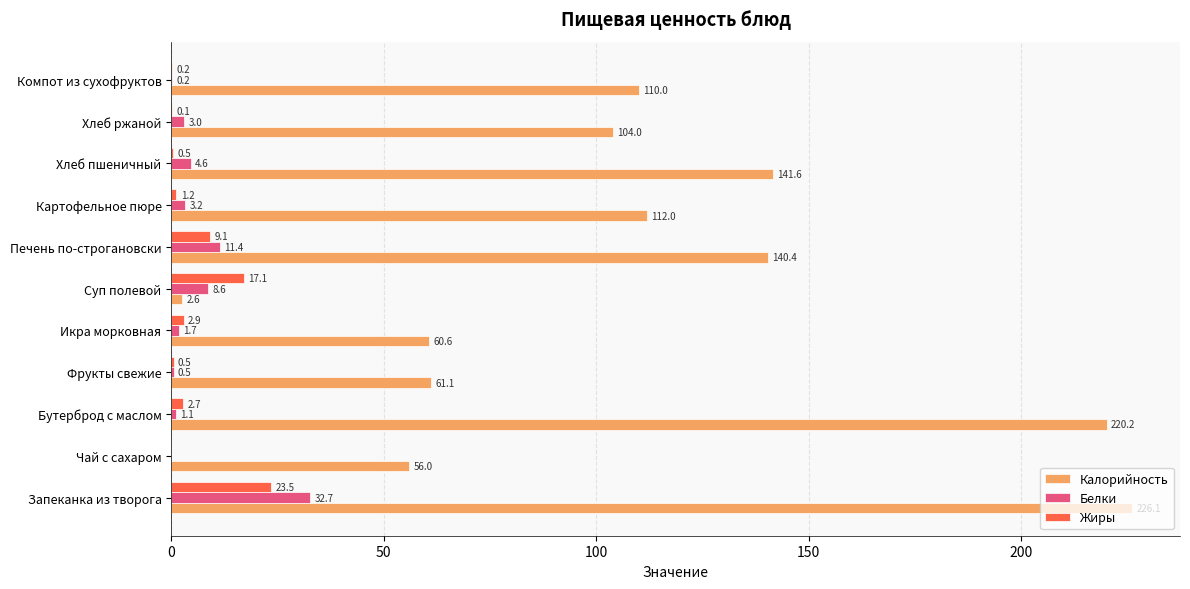

Between Чай с сахаром and Хлеб пшеничный, which series saw the biggest shift?

Калорийность